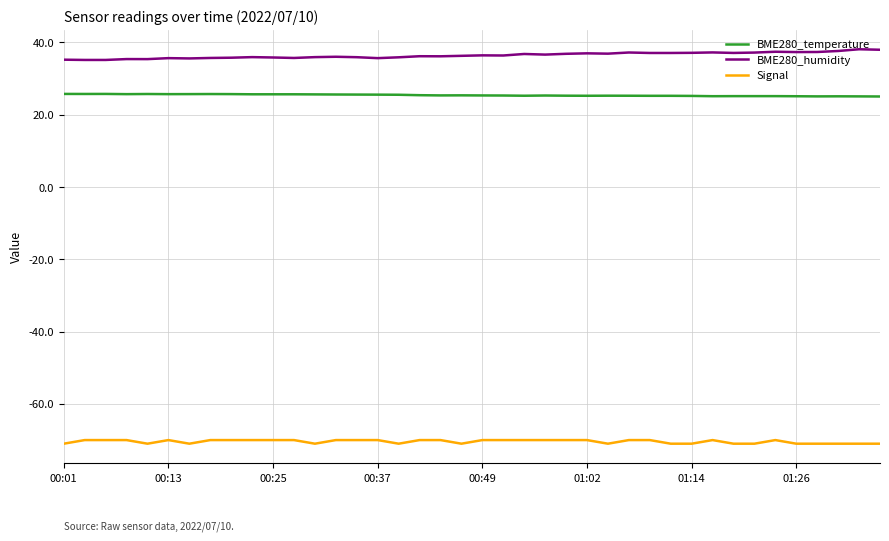

Which series has the widest spread of values?

BME280_humidity